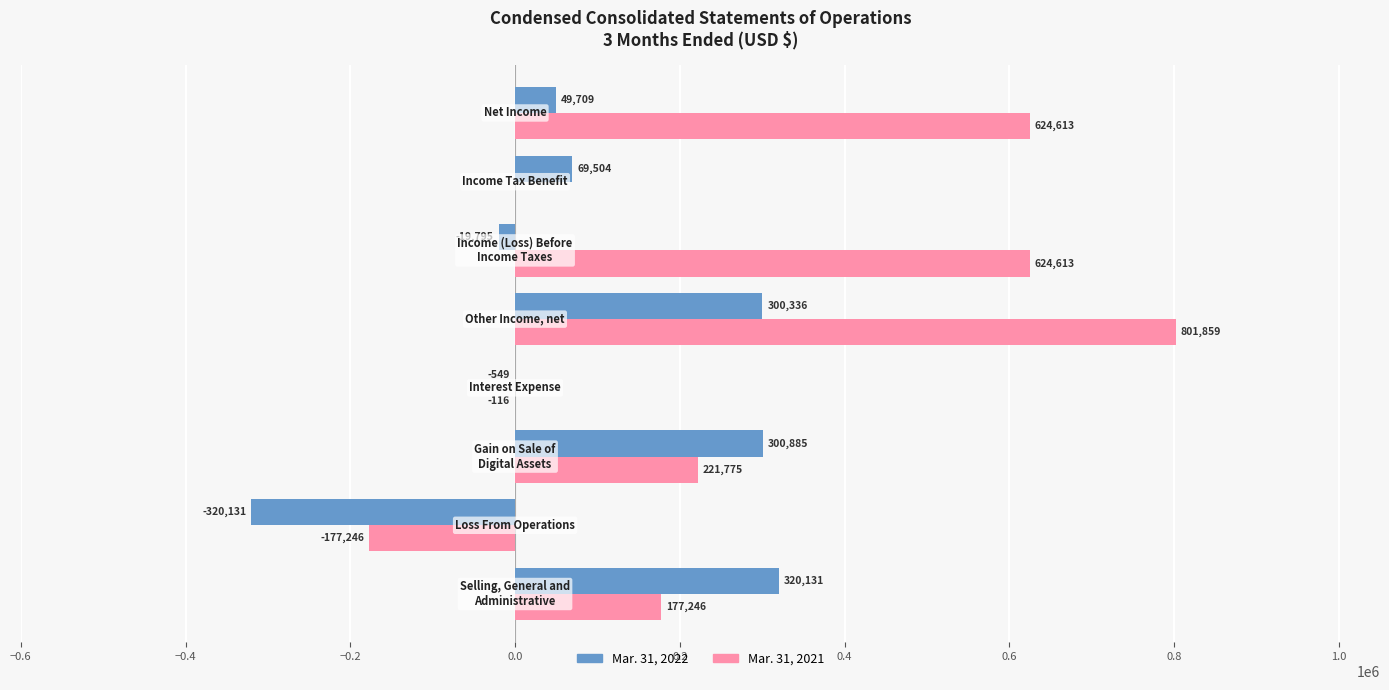

What is the sum of all Mar. 31, 2022 values?

700090